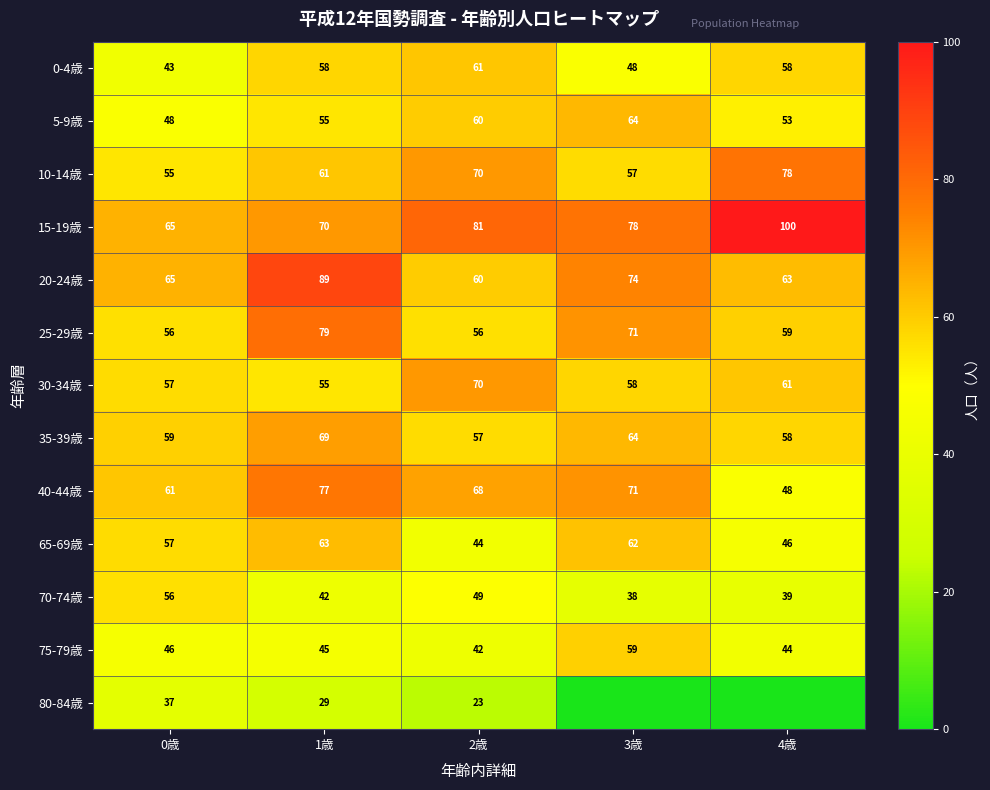

What is the difference between the maximum and second lowest values in the 25-29歳 series?

23